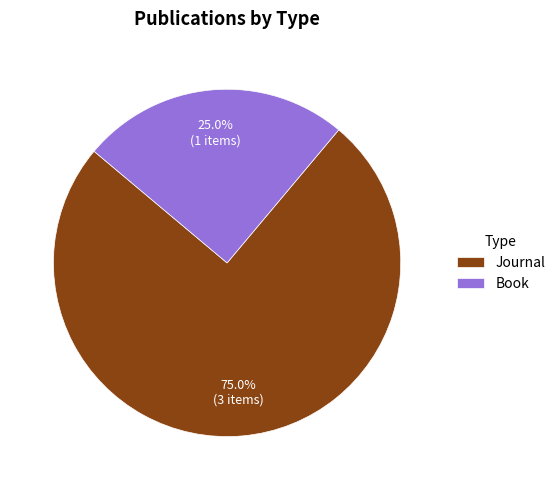

Rank the categories by value from highest to lowest.

Journal, Book